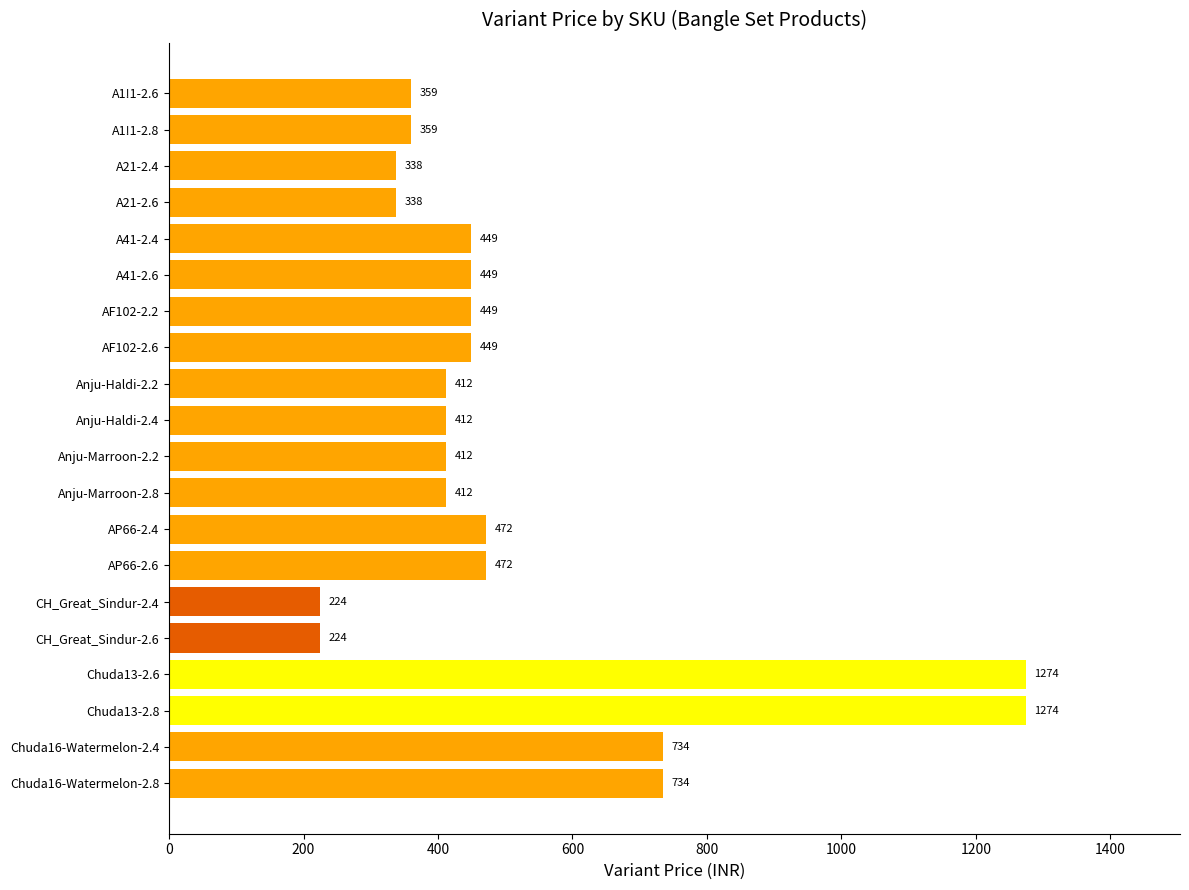

What is the change in value from A1!1-2.6 to CH_Great_Sindur-2.6?

-135.0